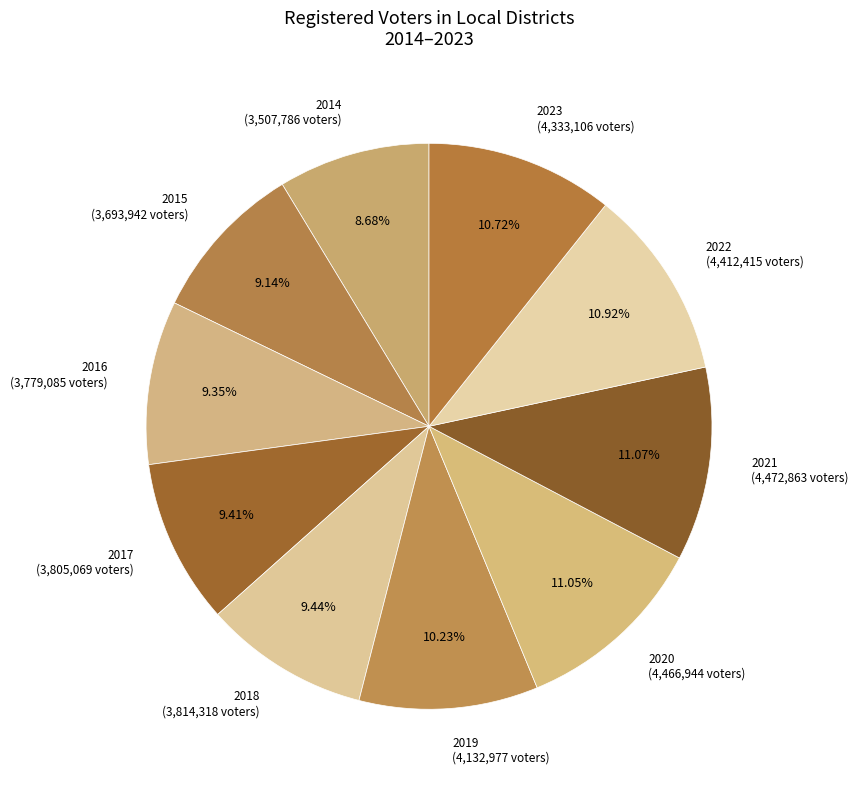

How many slices are in this pie chart?

10